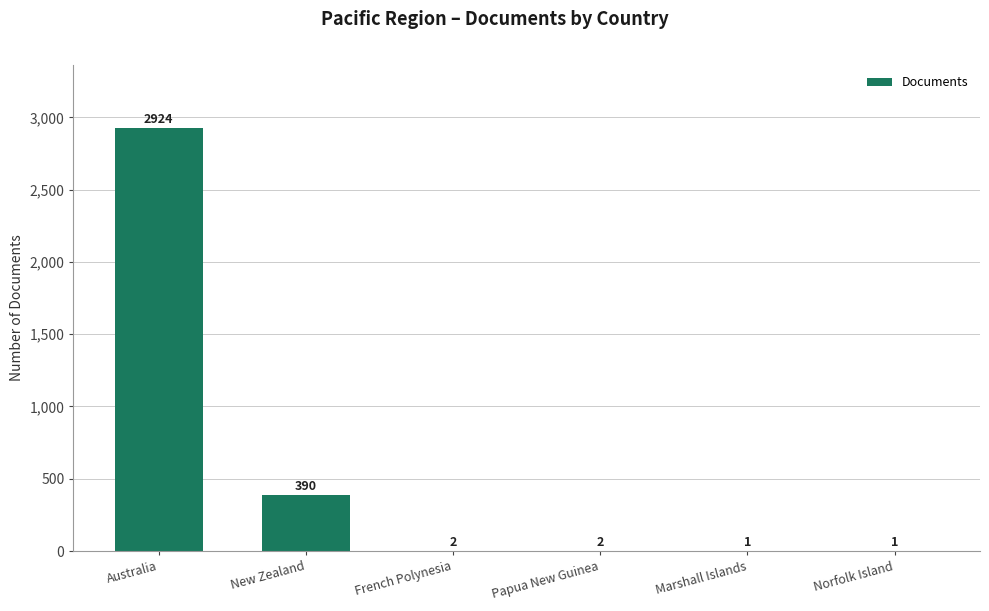

What is the greatest value displayed?

2924